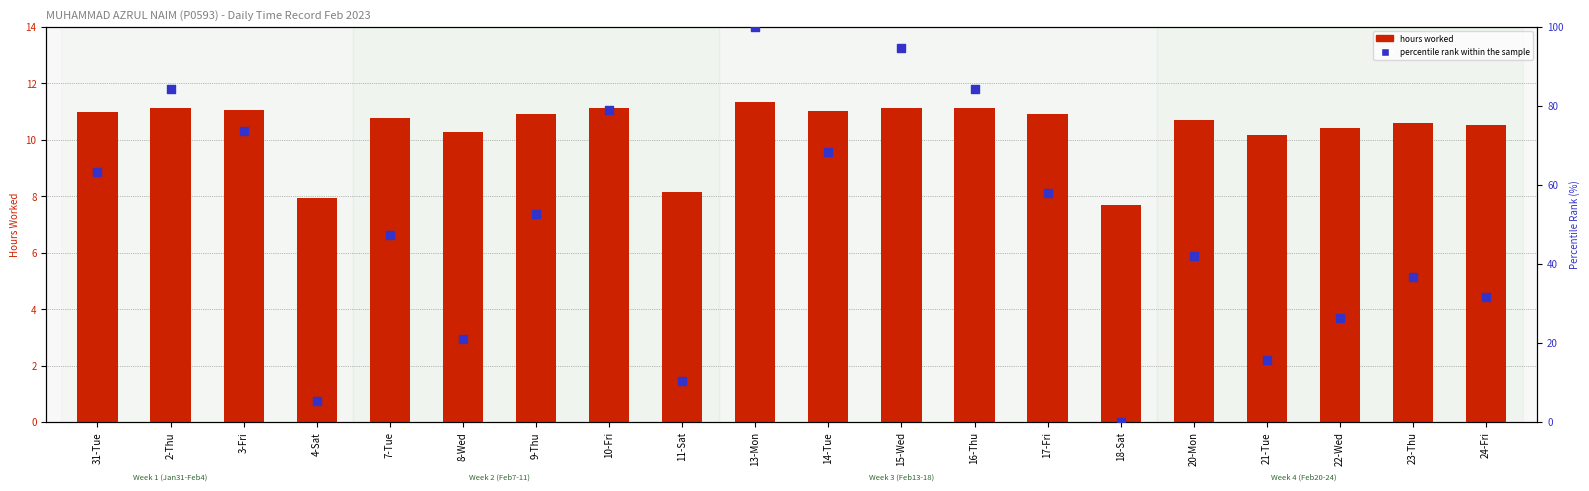

What are all the series names shown in the legend?

hours worked, percentile rank within the sample